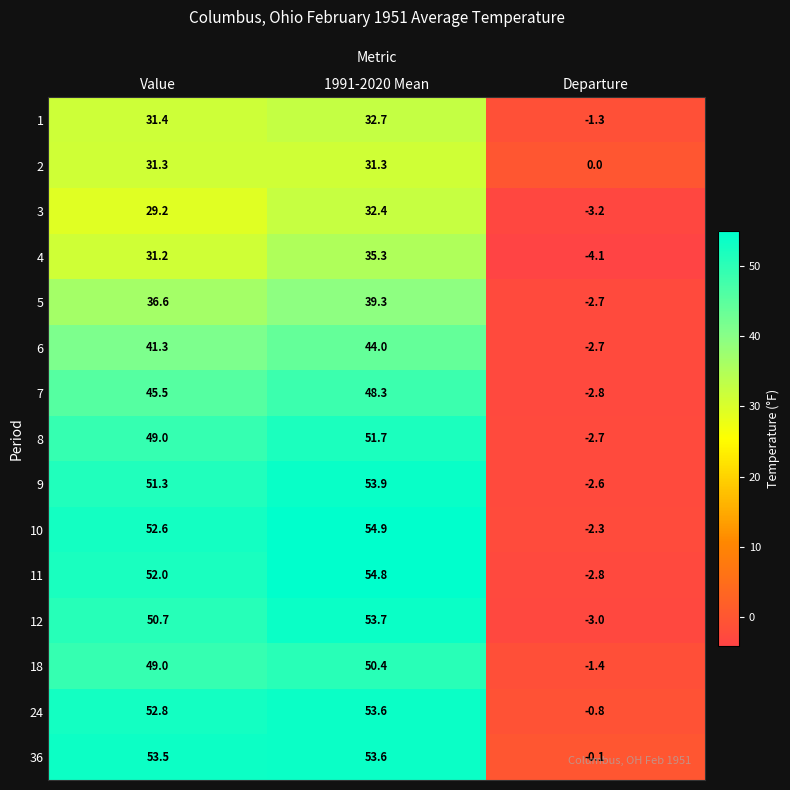

Which series changed the most between Value and 1991-2020 Mean?

4